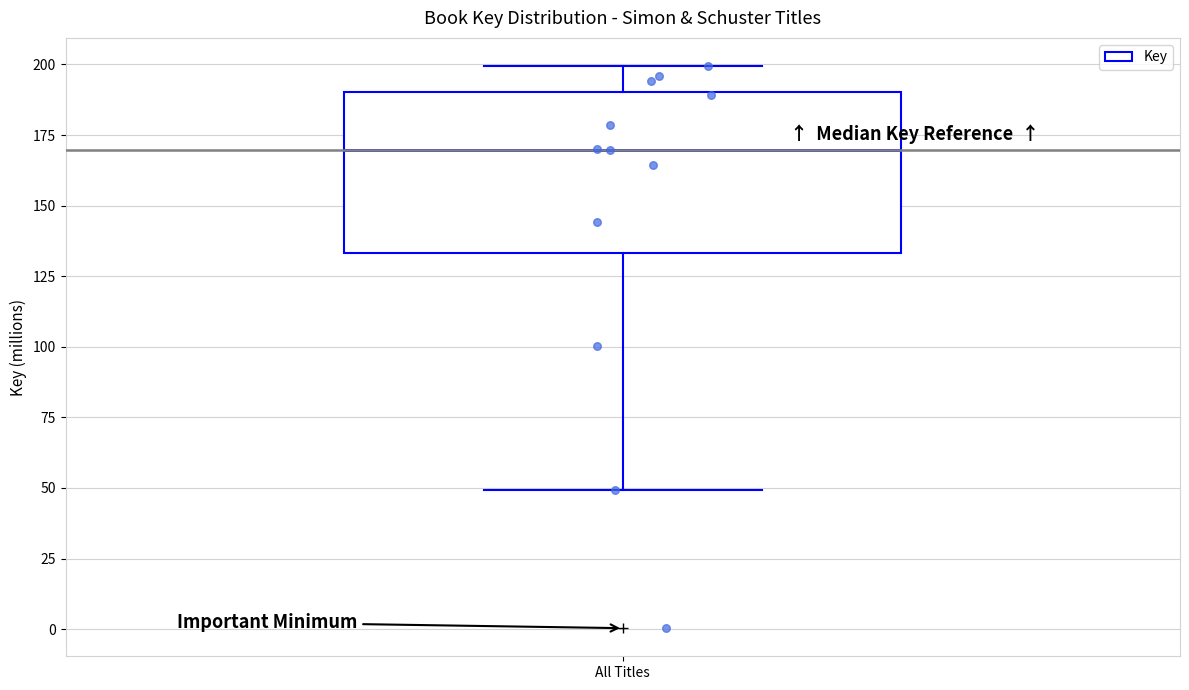

Where is the lower edge of the box for All Titles on the y-axis? The values are not printed on the chart, so give them approximately, as read against the axis.

135